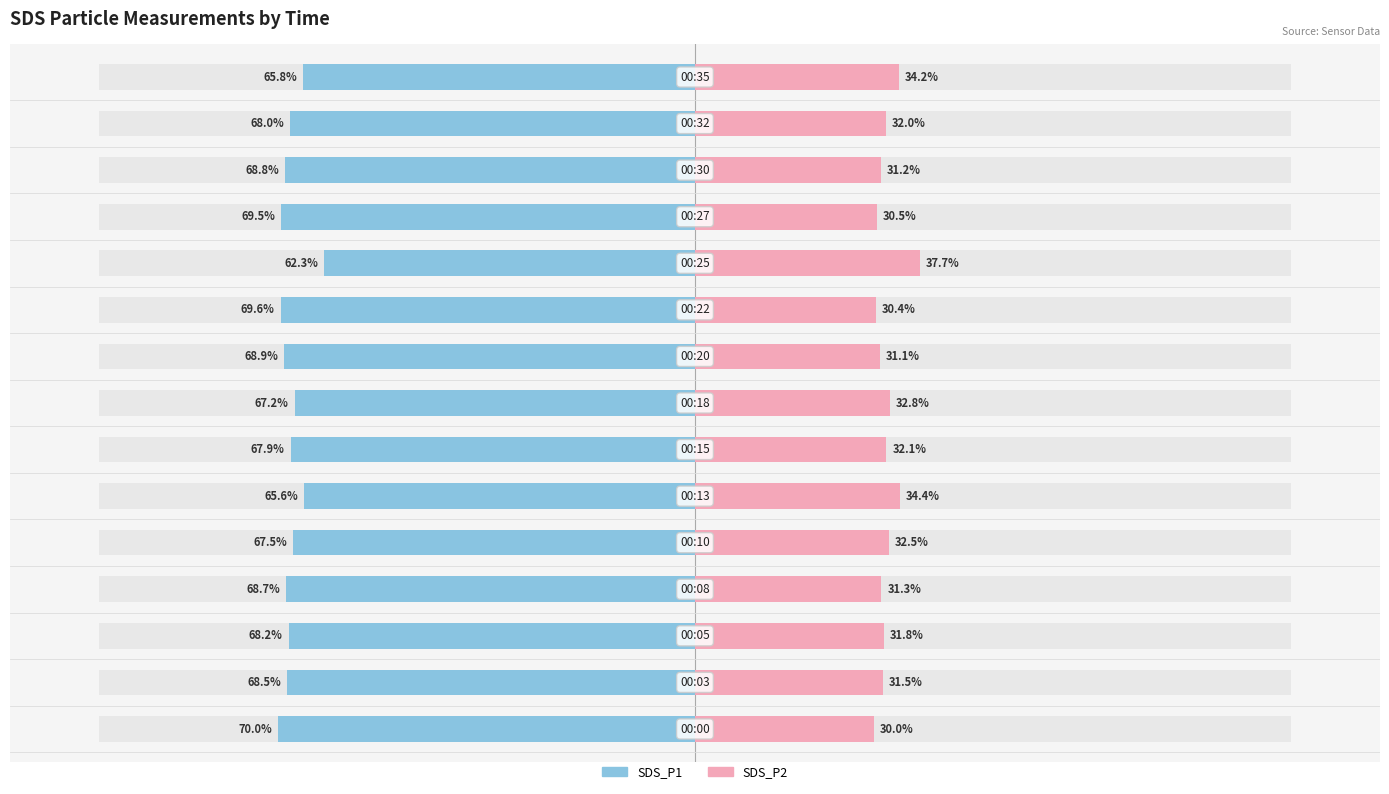

Which has a higher value, 3 or 10?

10